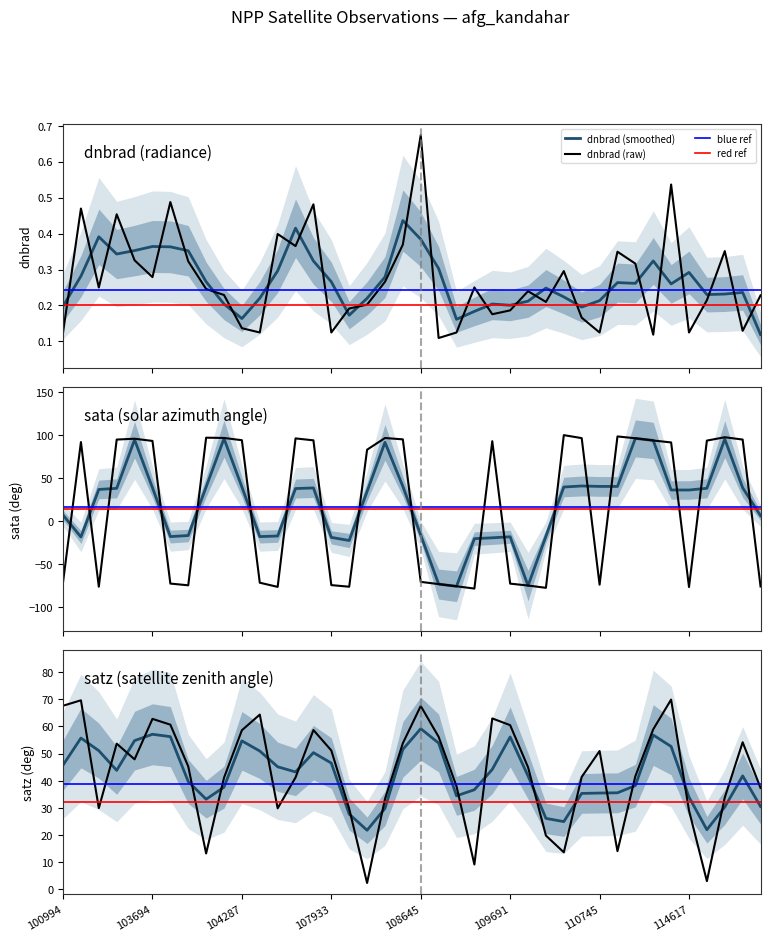

What is the greatest value displayed?

100.2